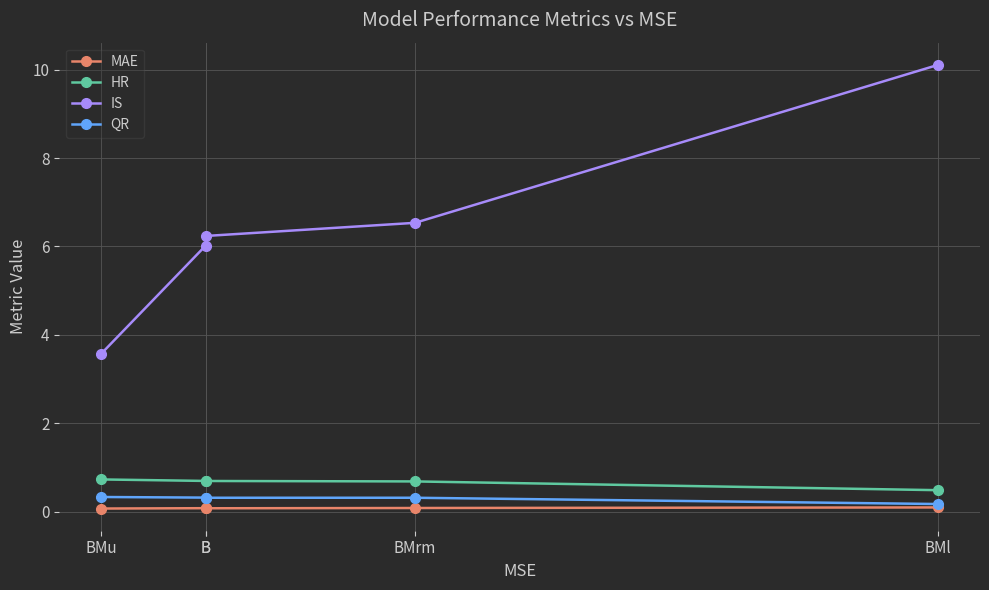

Which series has the largest total across all categories?

IS